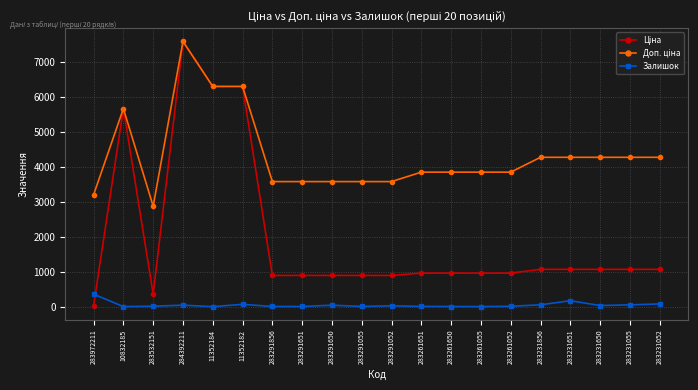

At which category is the sum across all series the highest?

284392211